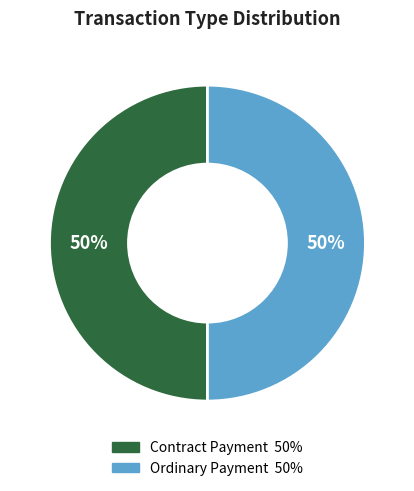

Approximately how many times larger is the value at Ordinary Payment compared to Contract Payment?

1.0